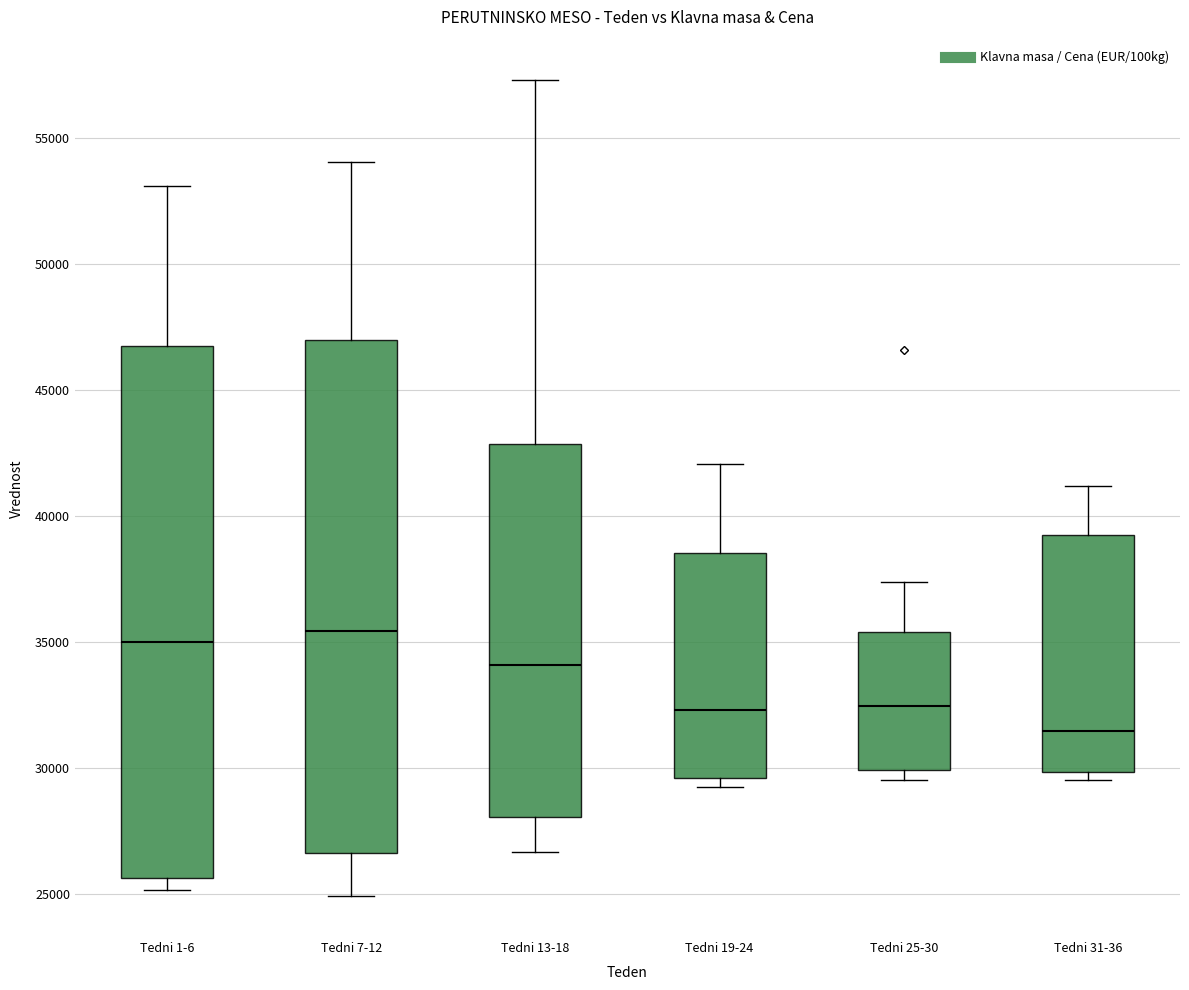

Where does the median line of the box for Tedni 19-24 sit on the y-axis? The values are not printed on the chart, so give them approximately, as read against the axis.

32500